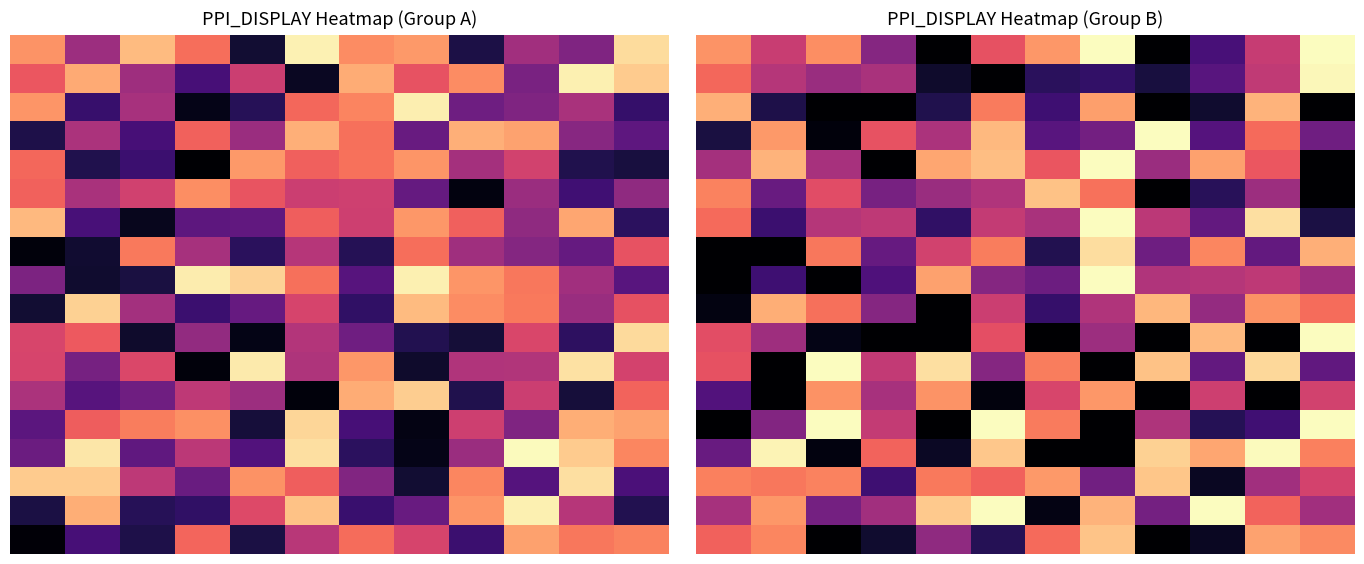

Which category has the highest value across all series?

7